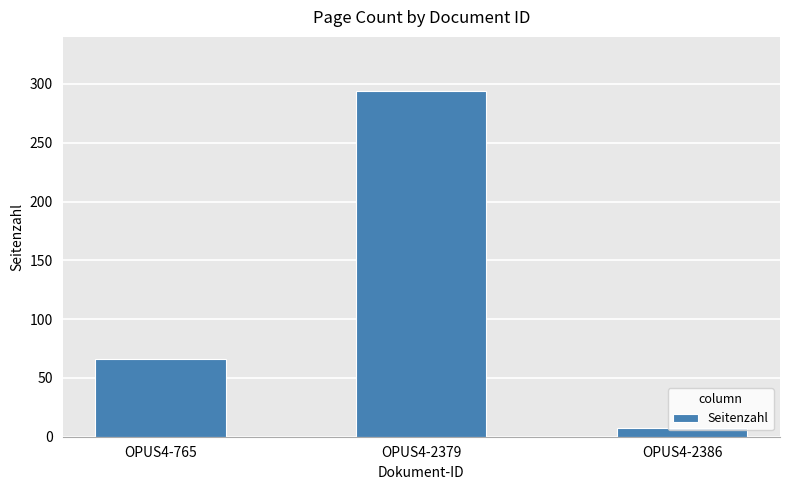

What is the ratio of the value at OPUS4-2386 to the value at OPUS4-765?

0.1